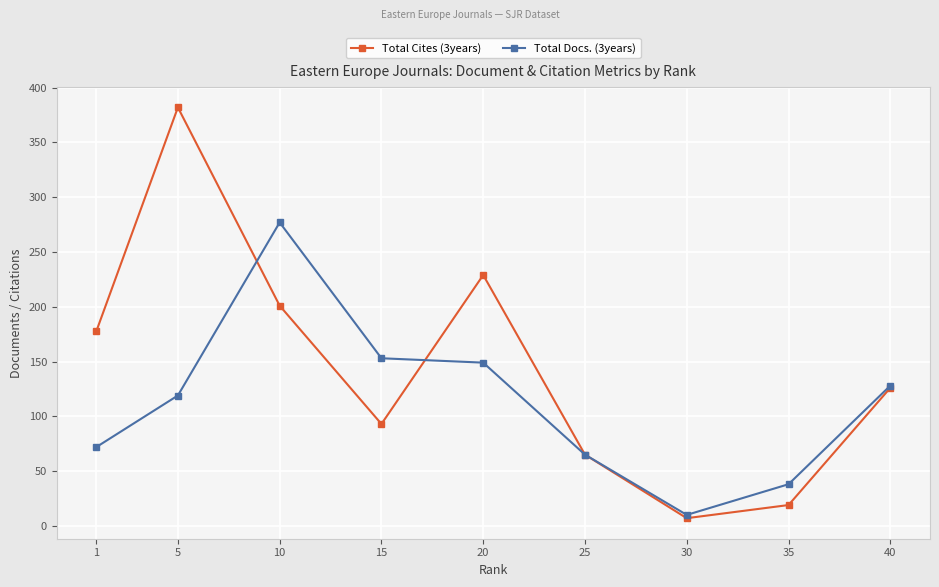

True or false: Total Cites (3years) has more than 2 points higher than both neighbors.

False